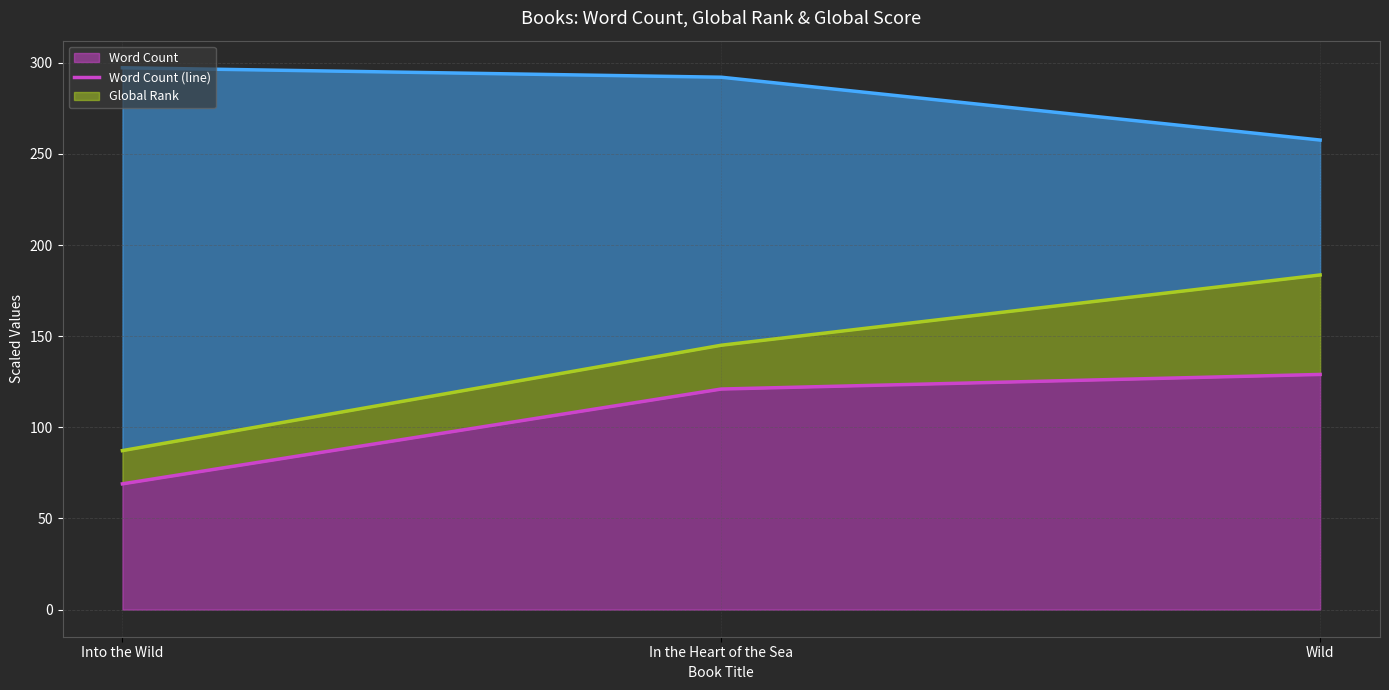

Does the chart have visible grid lines?

Yes